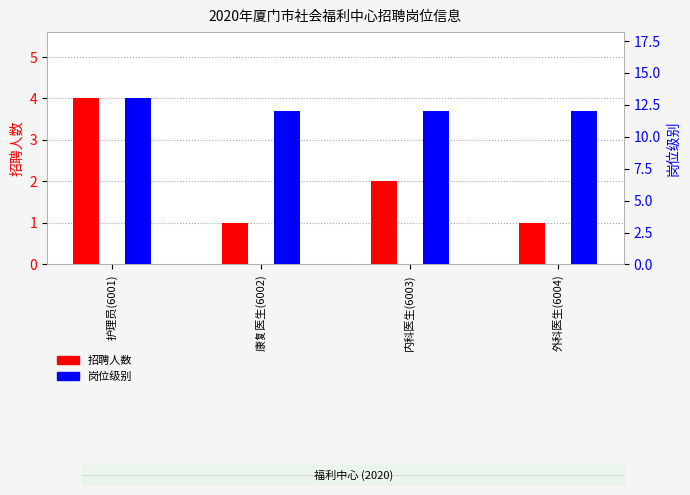

Is it true that 招聘人数 equals 1 at 外科医生(6004)?

True